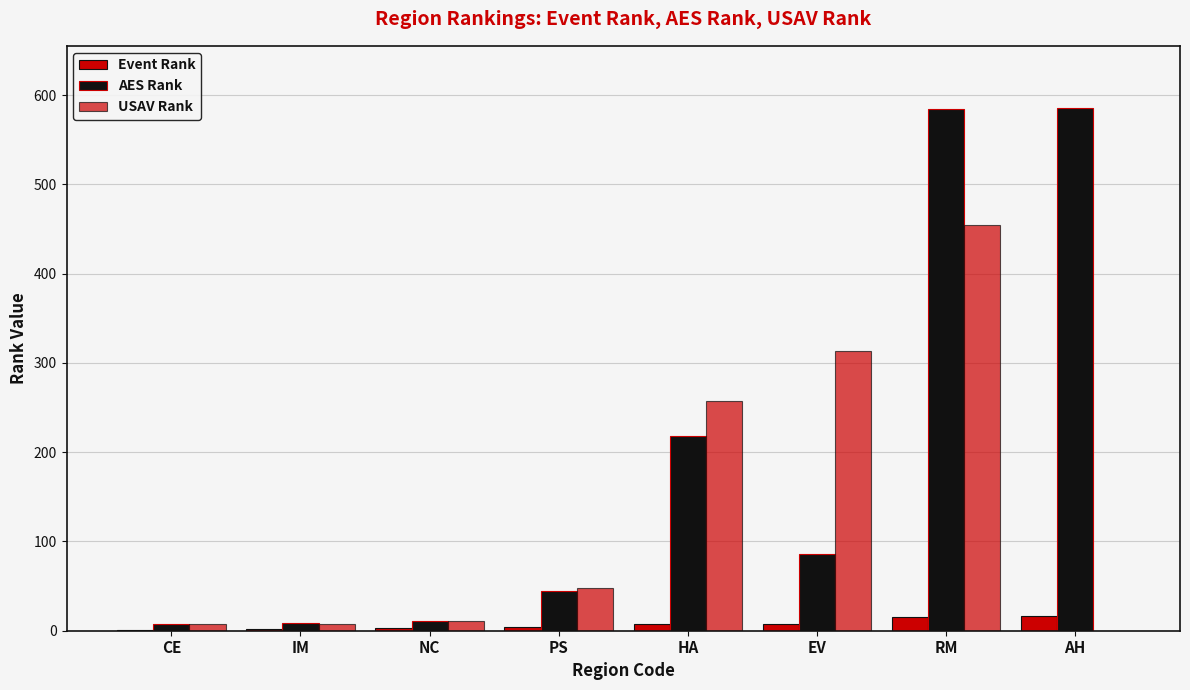

At how many categories does at least one series exceed 294?

3